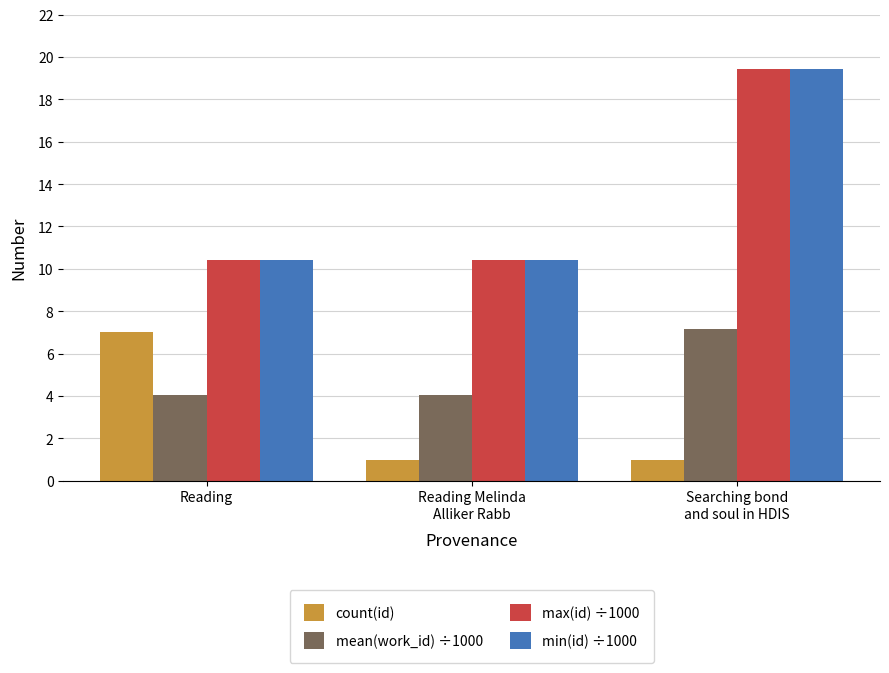

What are all the series names shown in the legend?

count(id), mean(work_id) ÷1000, max(id) ÷1000, min(id) ÷1000